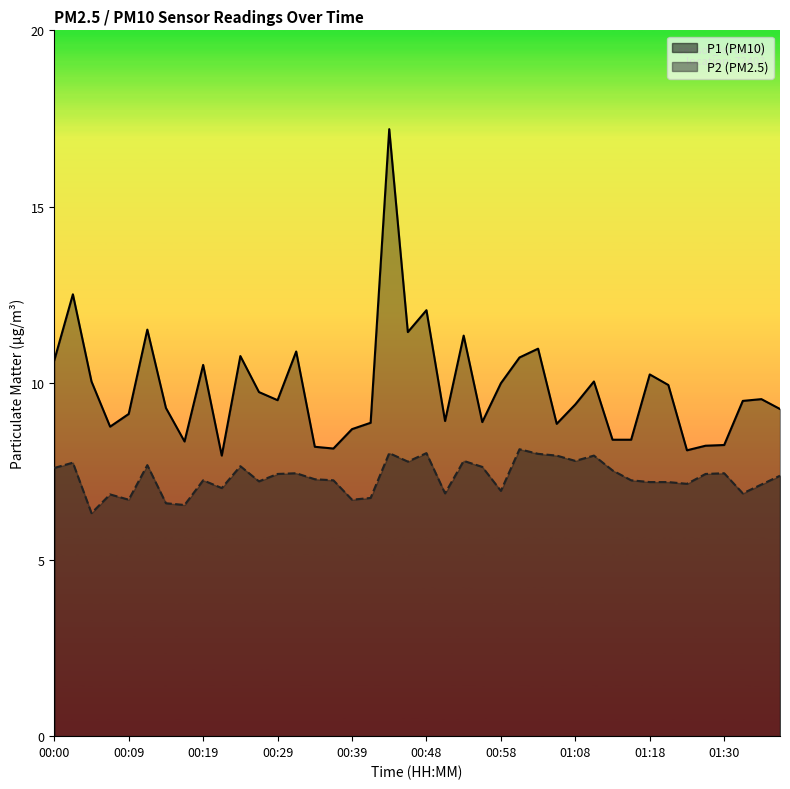

What is the difference between the maximum and minimum values in the P2 series?

1.8